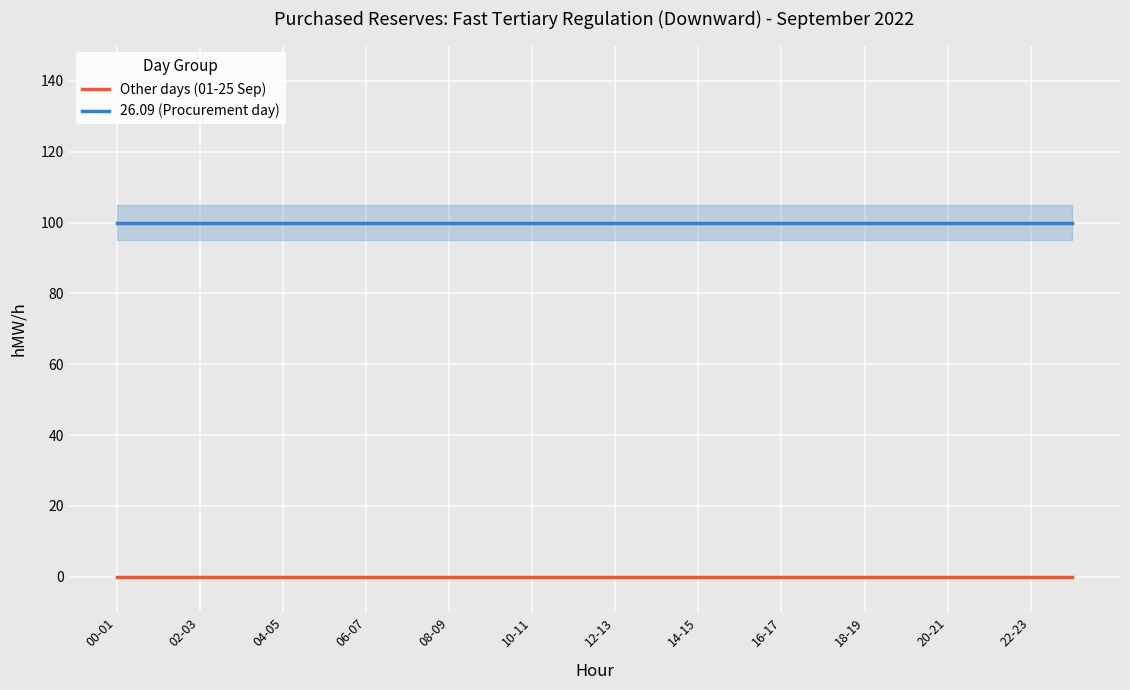

What position from the right is 15?

9